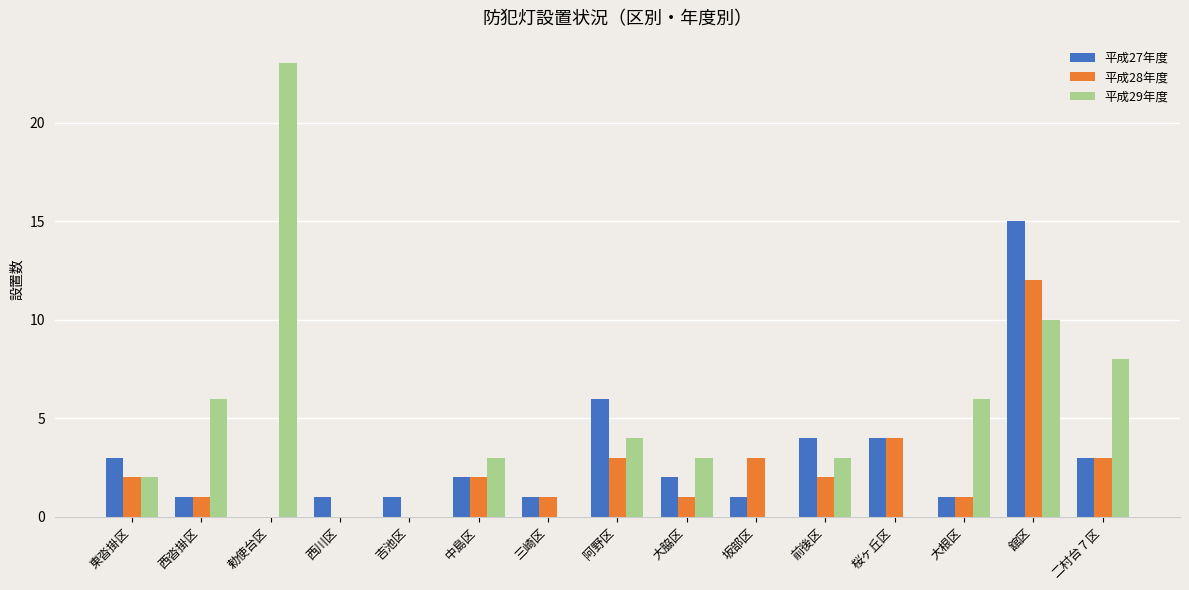

Reading right to left, transcribe all the data shown in this chart.

平成27年度: 3	15	1	4	4	1	2	6	1	2	1	1	0	1	3
平成28年度: 3	12	1	4	2	3	1	3	1	2	0	0	0	1	2
平成29年度: 8	10	6	0	3	0	3	4	0	3	0	0	23	6	2